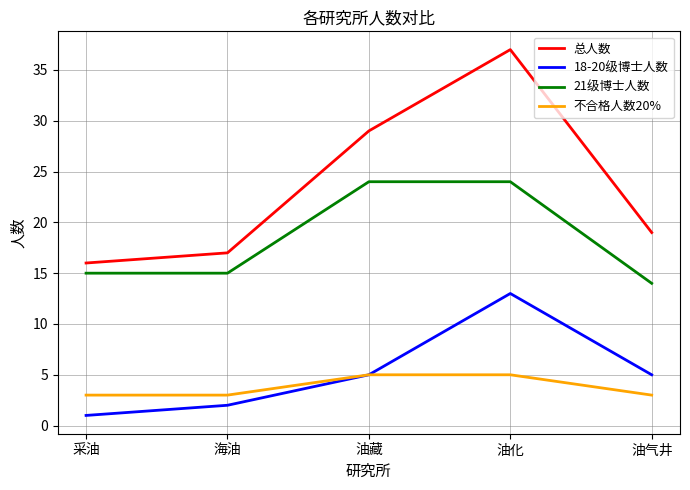

What is the sum of all 21级博士人数 values?

92